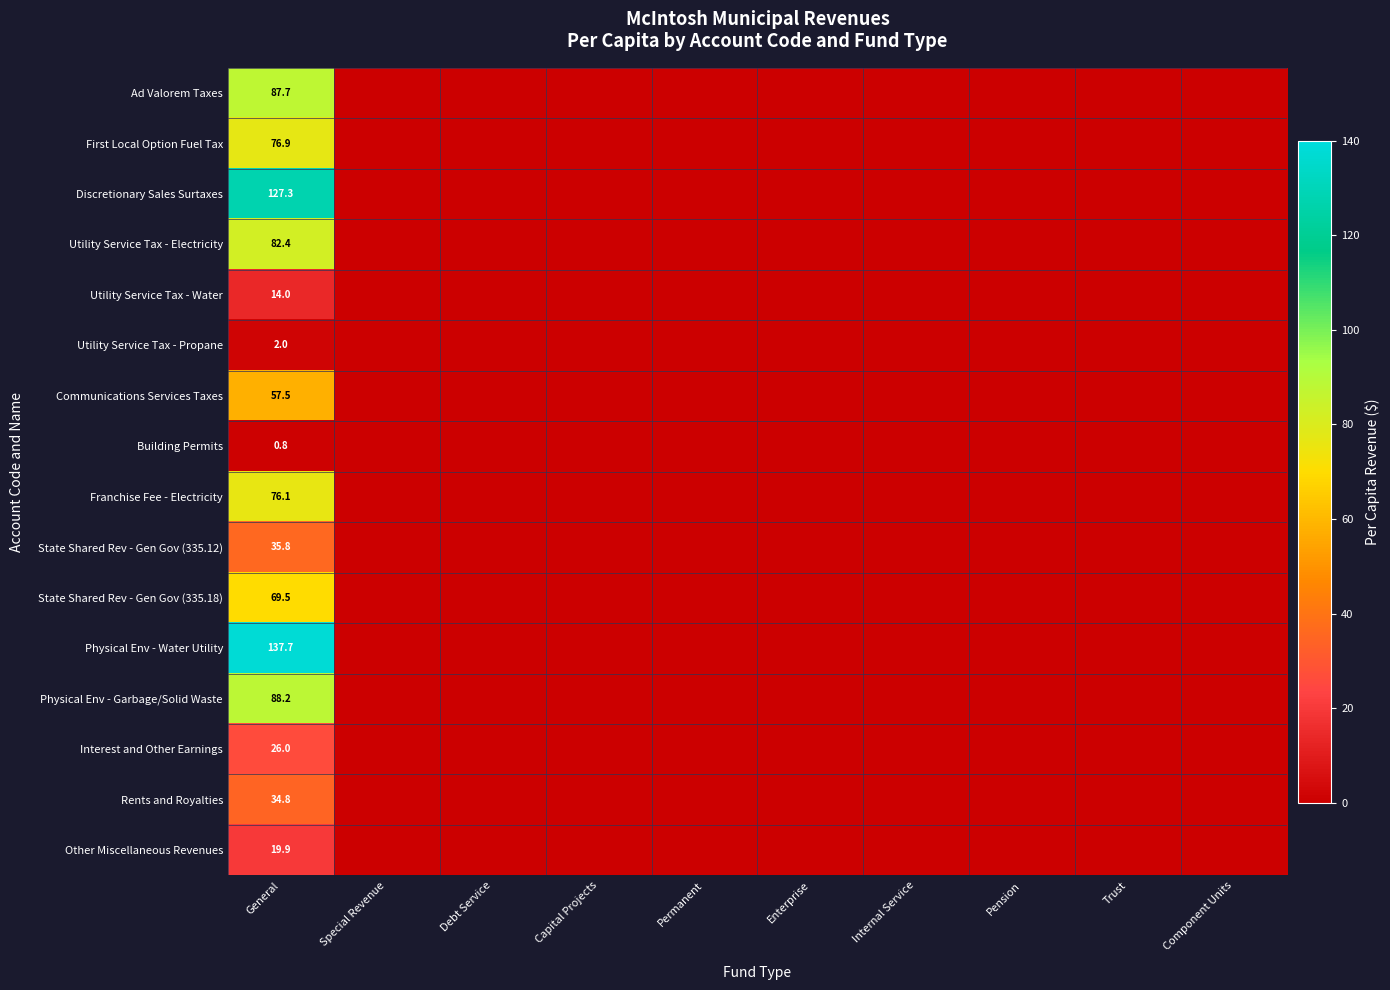

What is the total value across all series at General?

936.6